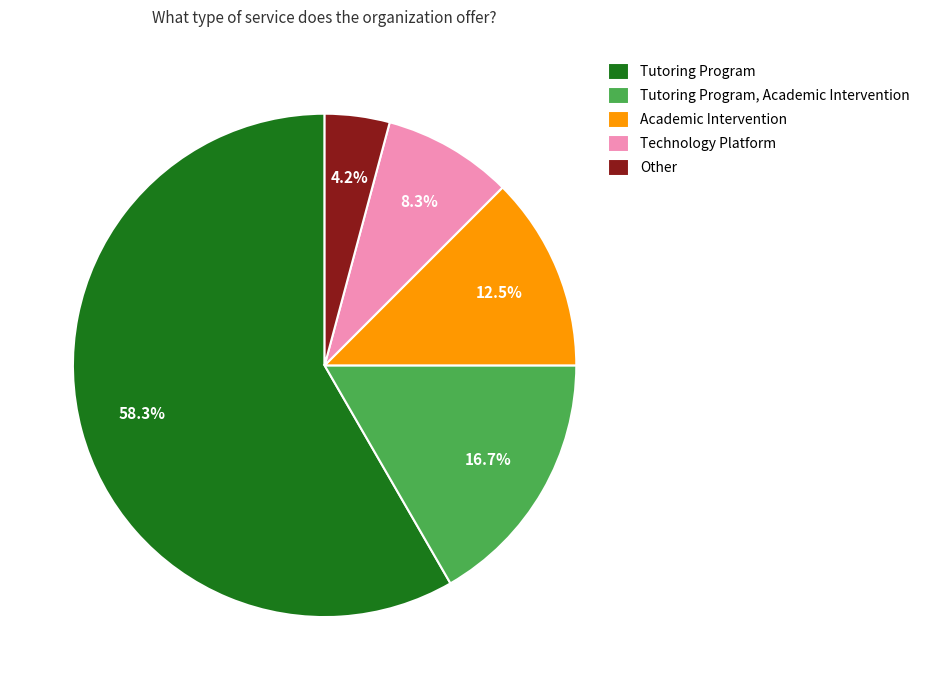

Which slice is the smallest?

Other